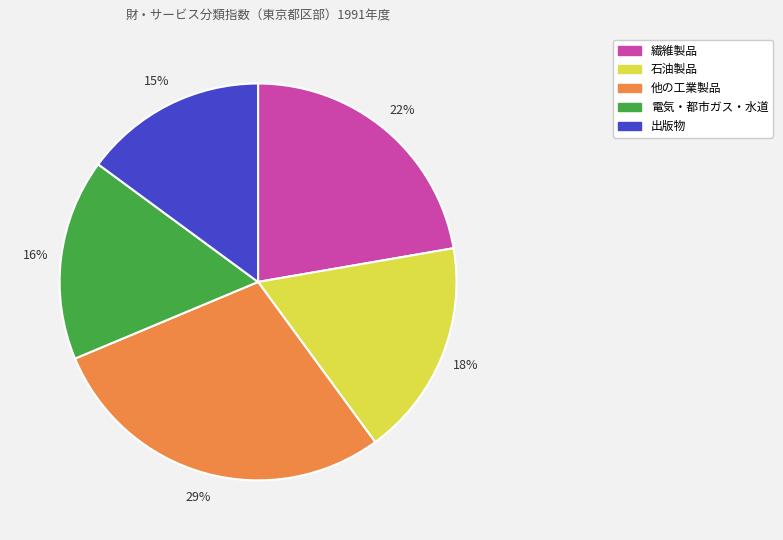

How many segments does this pie chart have?

5